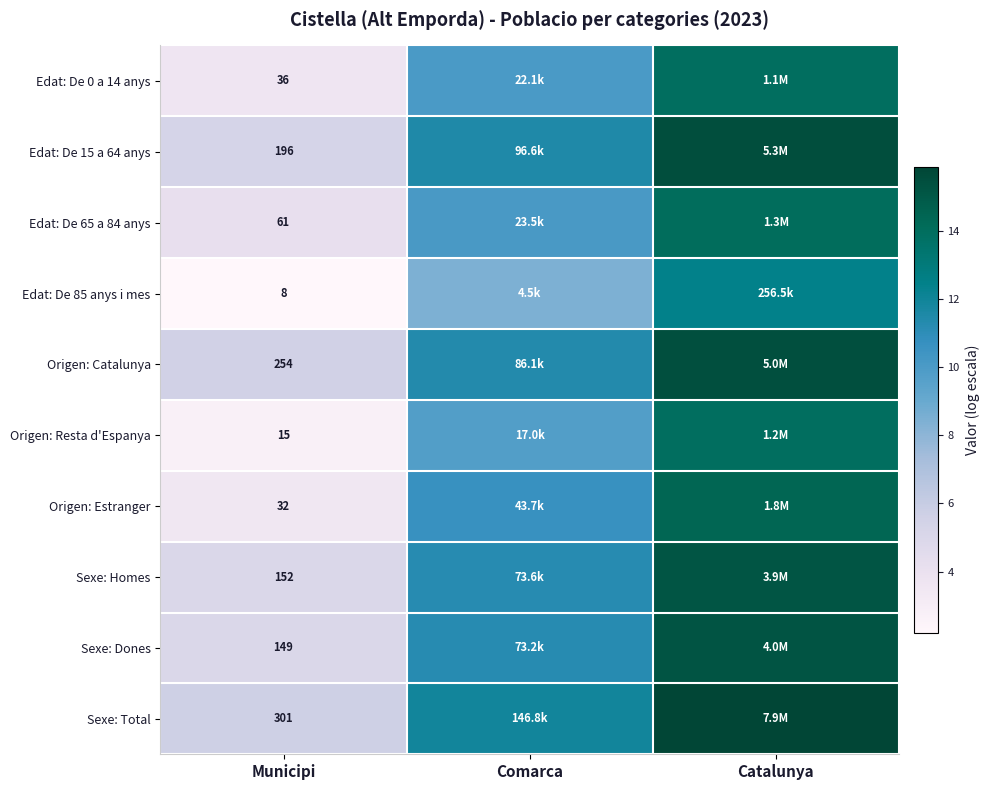

Rank the categories by Sexe: Homes value from lowest to highest.

Municipi, Comarca, Catalunya